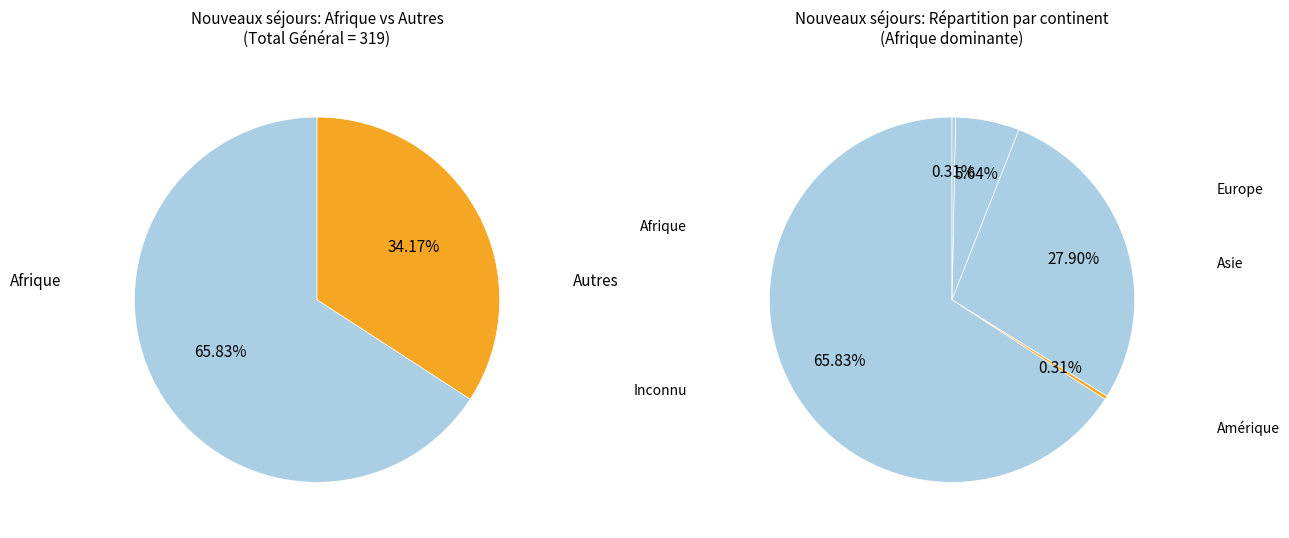

Which has a higher value, Afrique or Amérique?

Afrique